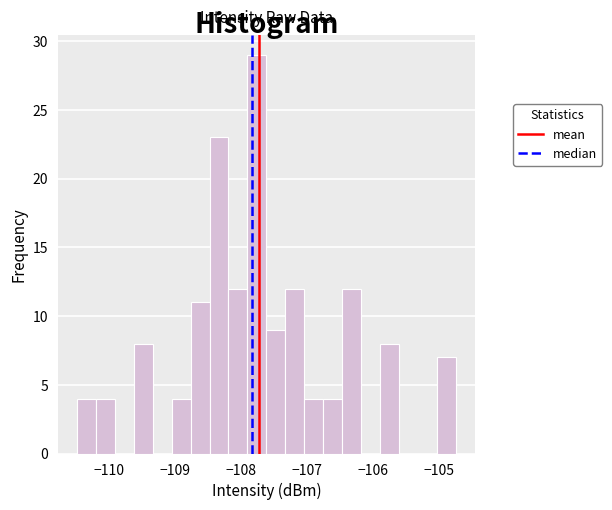

Around what value on the x-axis is the tallest bar? Give the approximate position of its centre, as read against the axis.

-107.8